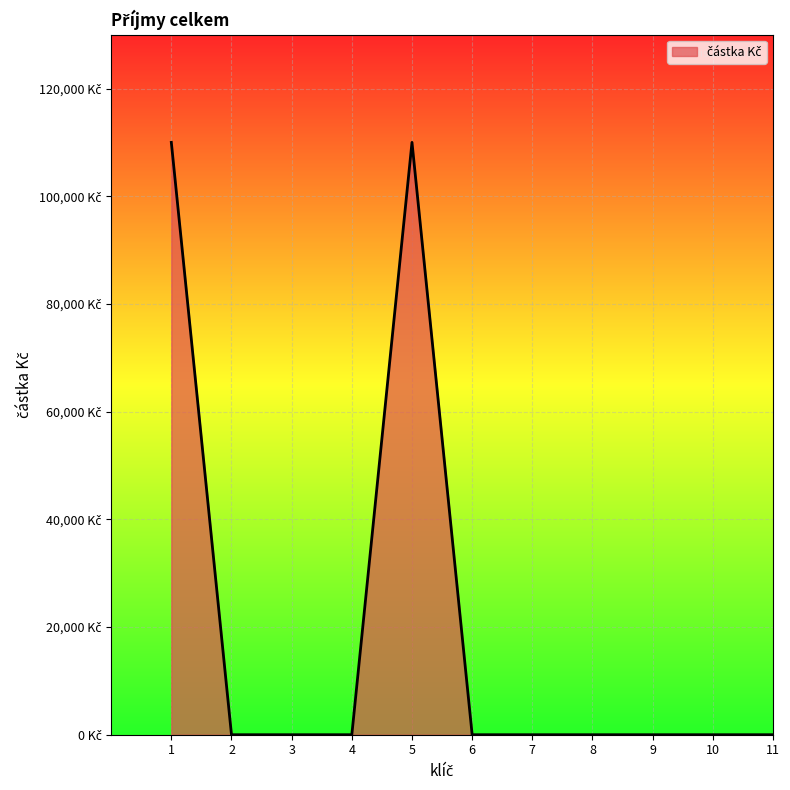

List the labels in order of value, largest first.

1, 5, 2, 3, 4, 6, 7, 8, 9, 10, 11